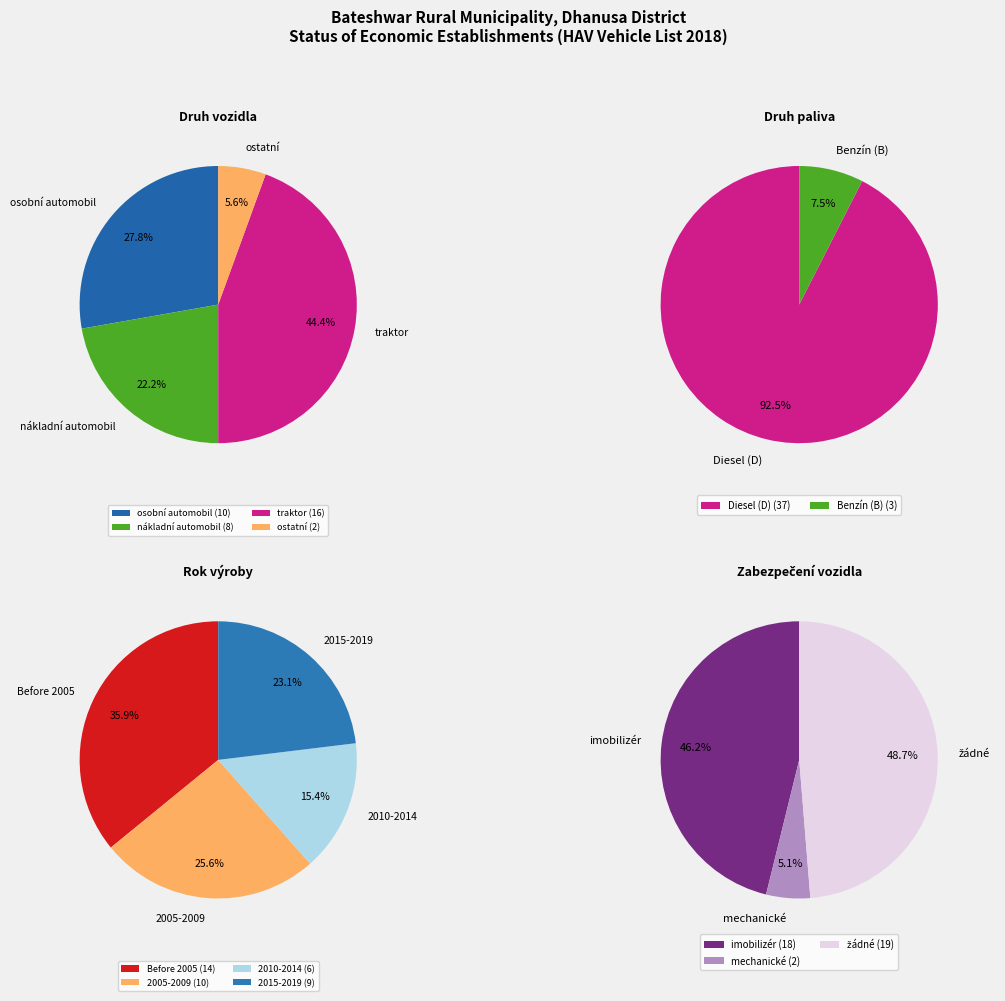

Between nákladní automobil and traktor, which series saw the biggest shift?

druh vozidla